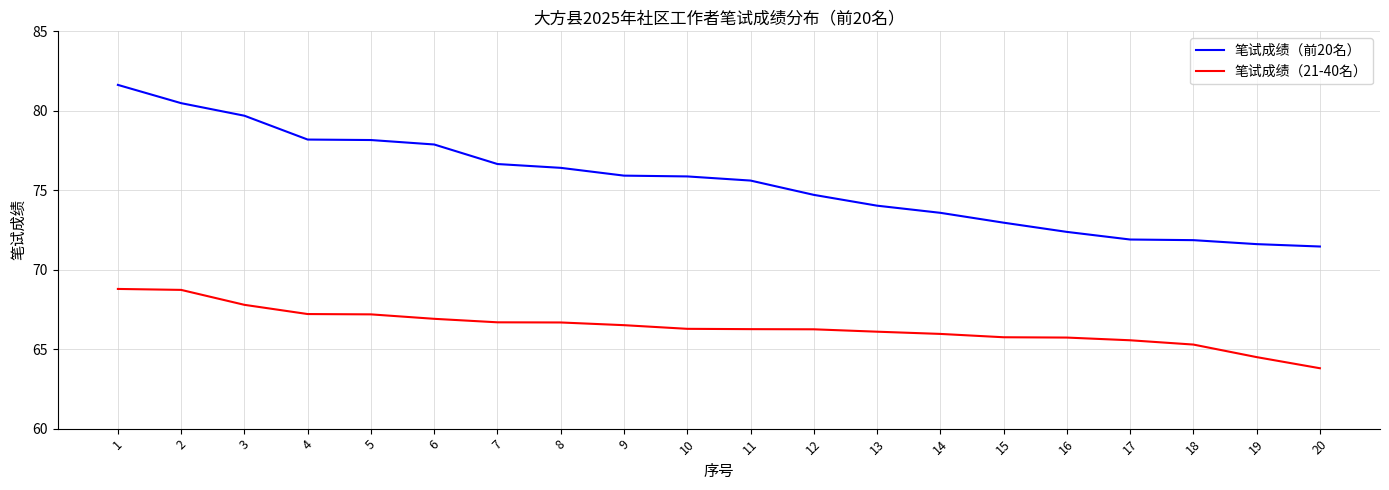

What is the sum of the 笔试成绩（前20名） values at 1 and 7?

158.3